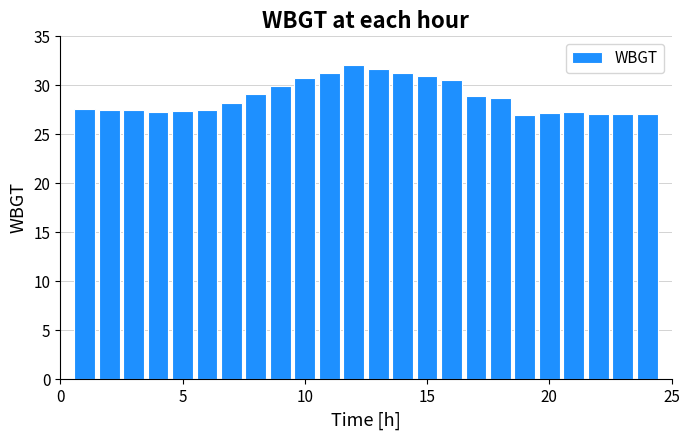

What is the sum of all values?

691.0